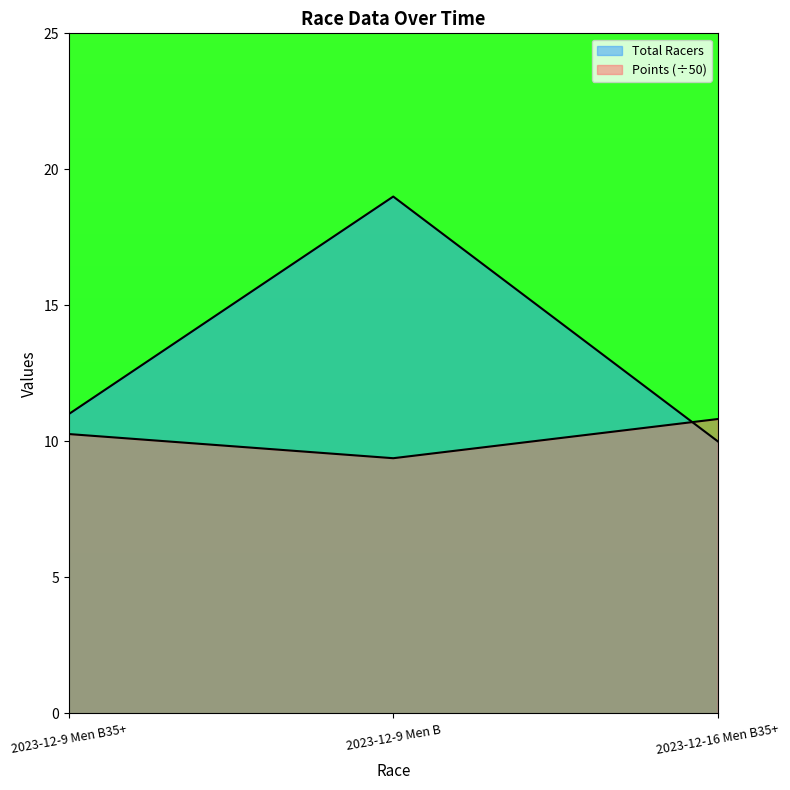

What is the spread (max minus min) of values at 2023-12-9 Men B35+?

0.7